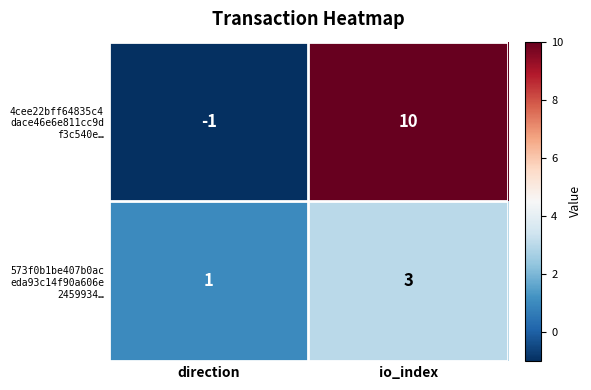

What is the greatest value displayed?

10